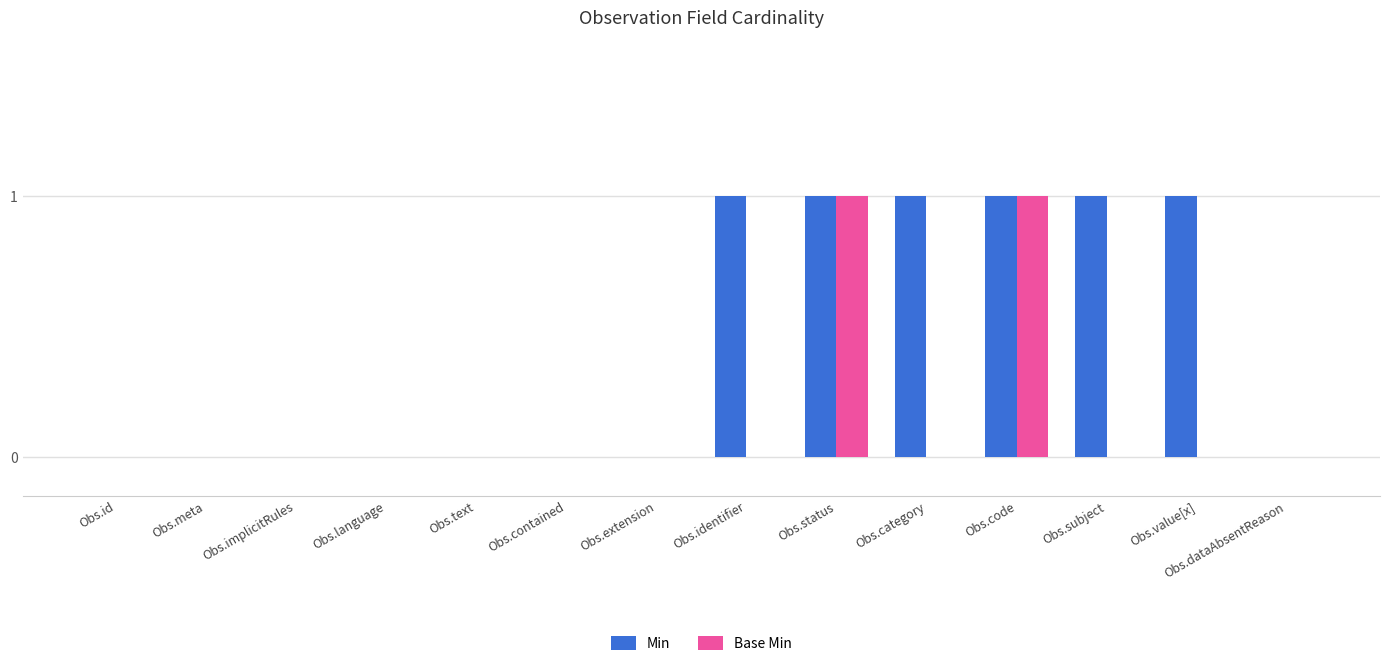

What is the maximum value for Base Min?

1